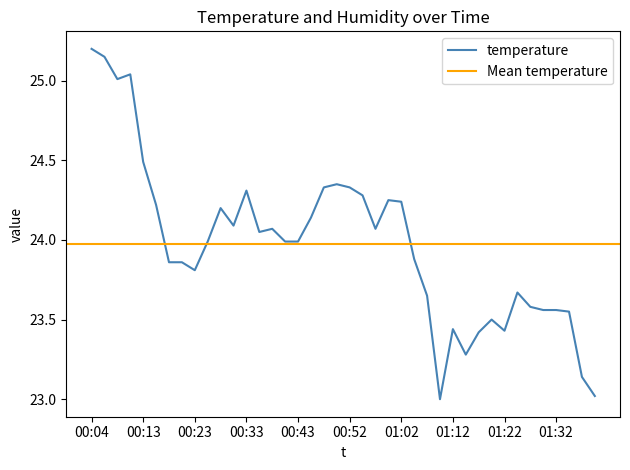

Where is the data nearest to the value 24?

00:25